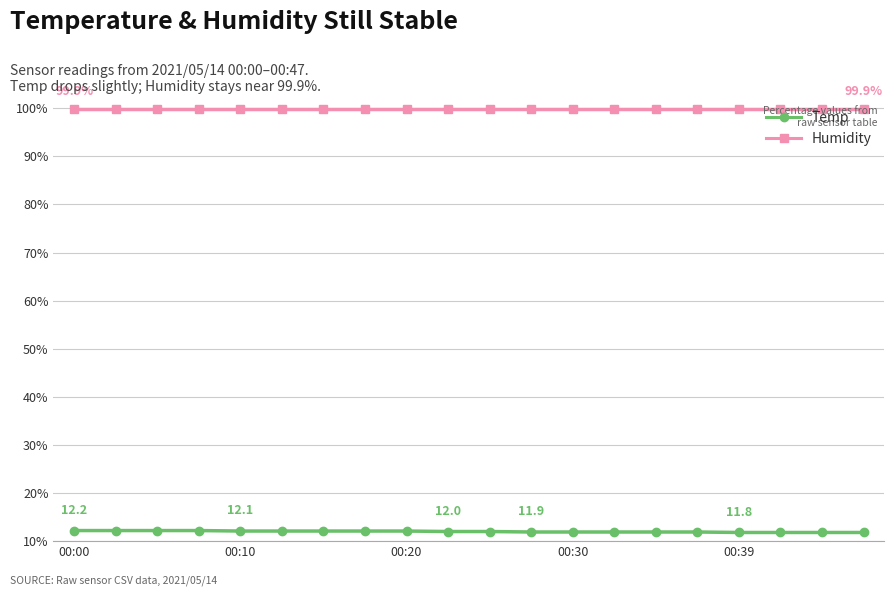

True or false: Humidity and Temp intersect in this chart.

False